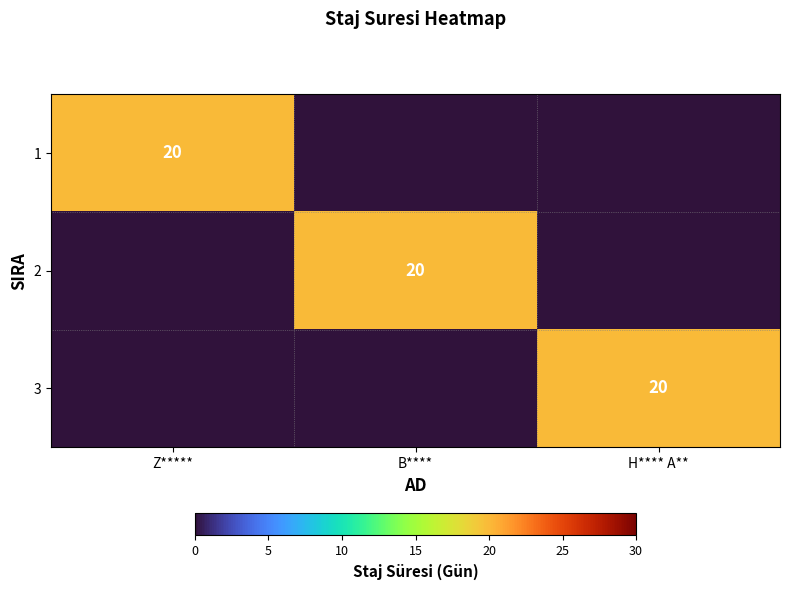

The 2 series shows 20 at B****. True or false?

True